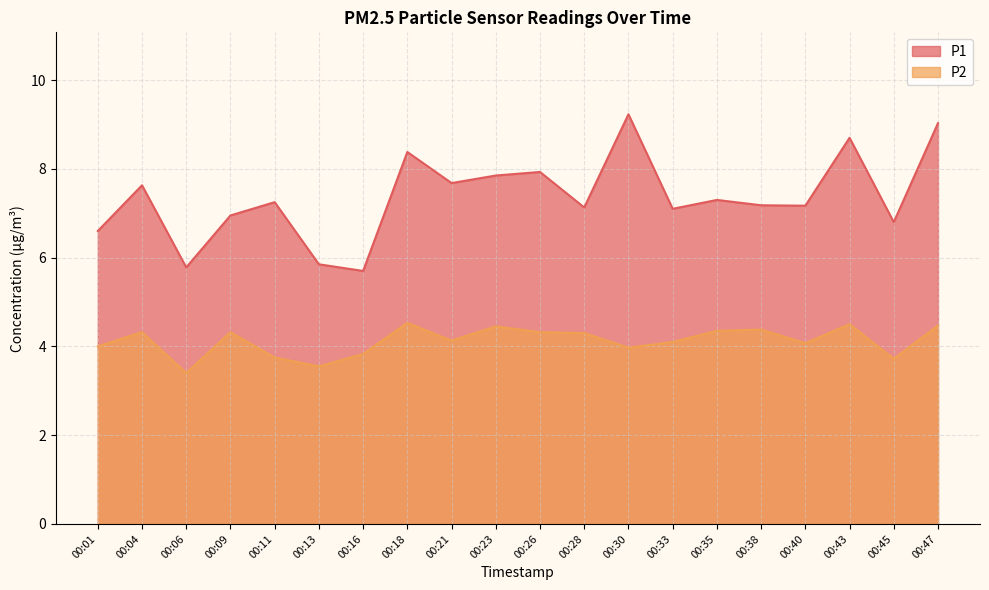

Reading left to right, transcribe all the data shown in this chart.

P1: 00:01=6.6	00:04=7.6	00:06=5.8	00:09=7.0	00:11=7.2	00:13=5.8	00:16=5.7	00:18=8.4	00:21=7.7	00:23=7.8	00:26=7.9	00:28=7.1	00:30=9.2	00:33=7.1	00:35=7.3	00:38=7.2	00:40=7.2	00:43=8.7	00:45=6.8	00:47=9.0
P2: 00:01=4.0	00:04=4.3	00:06=3.4	00:09=4.3	00:11=3.8	00:13=3.5	00:16=3.8	00:18=4.5	00:21=4.1	00:23=4.5	00:26=4.3	00:28=4.3	00:30=4.0	00:33=4.1	00:35=4.3	00:38=4.4	00:40=4.1	00:43=4.5	00:45=3.7	00:47=4.5